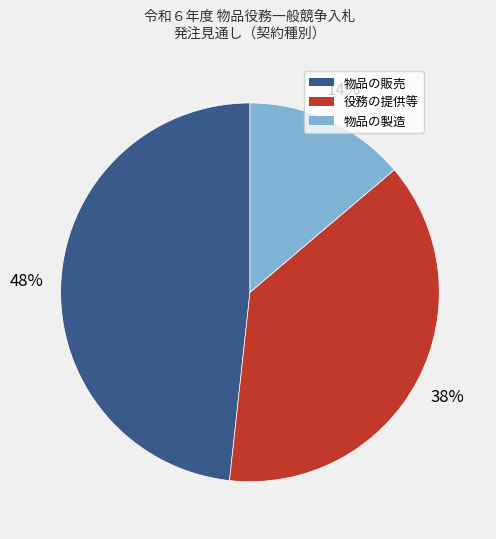

To the nearest percent, what is the combined percentage of 役務の提供等 and 物品の製造?

52%